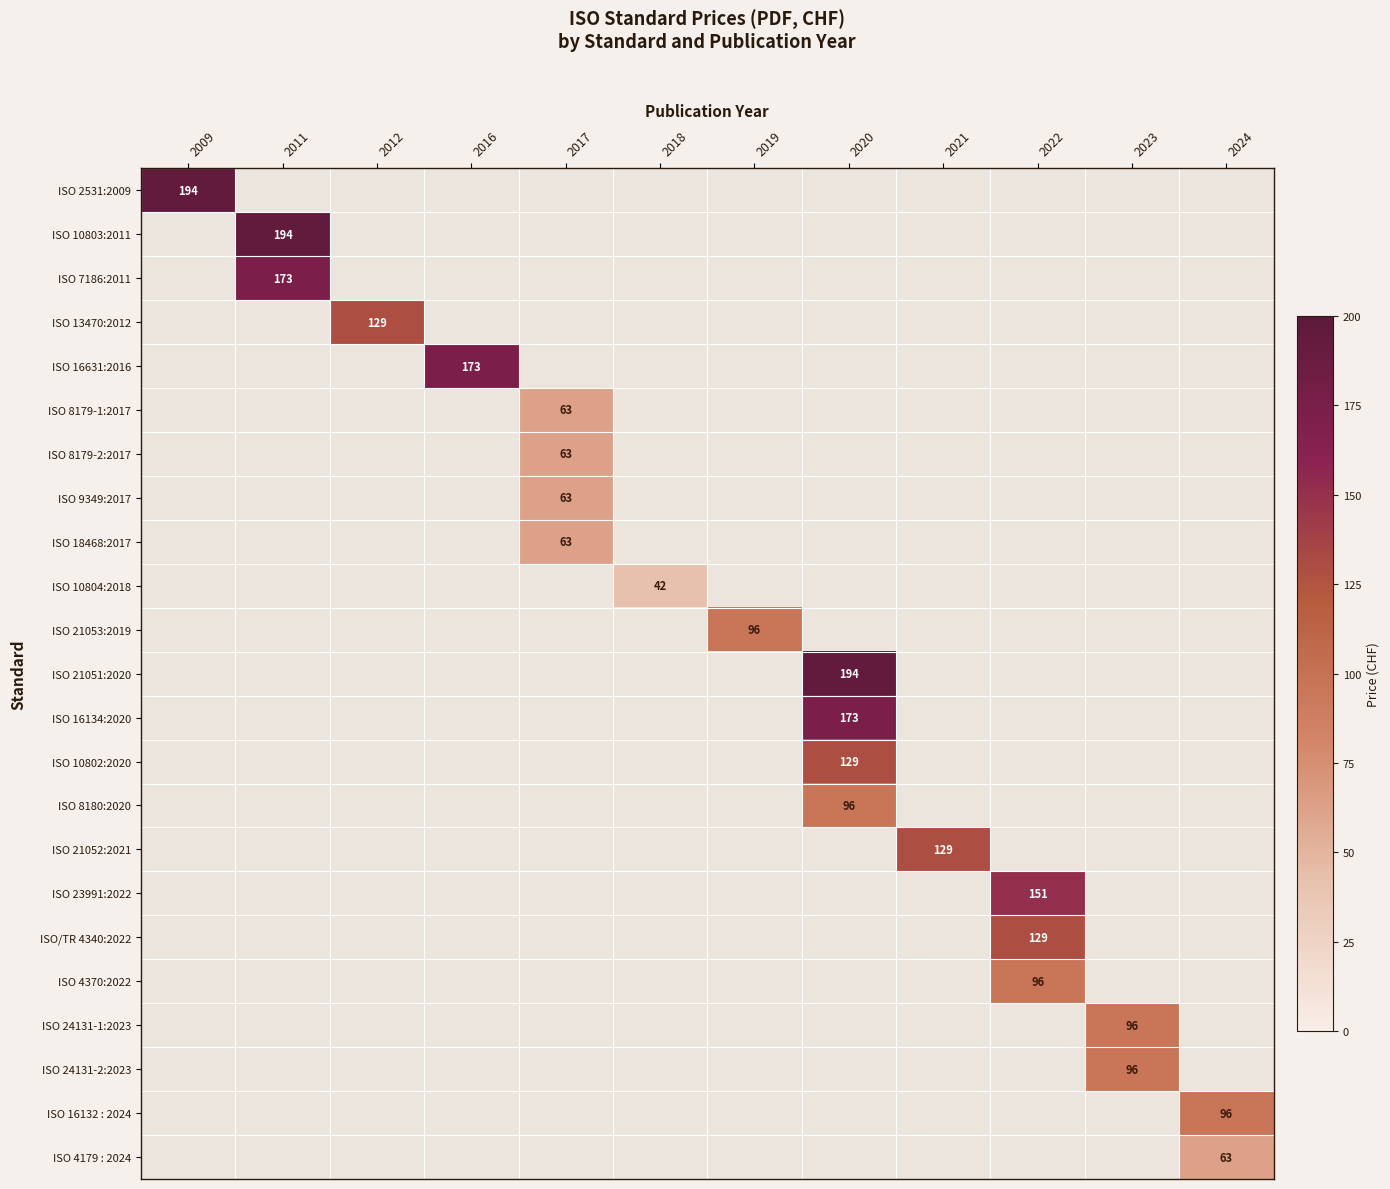

Is it true that ISO 4370:2022 equals 96 at 2022?

True